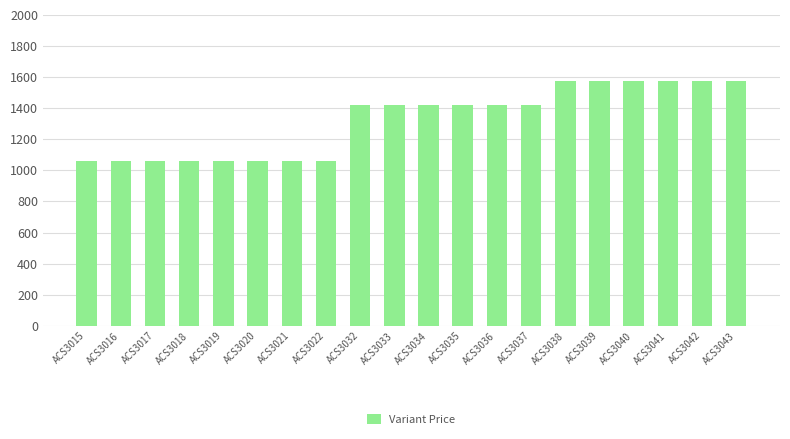

Does the chart contain stacked bars?

No